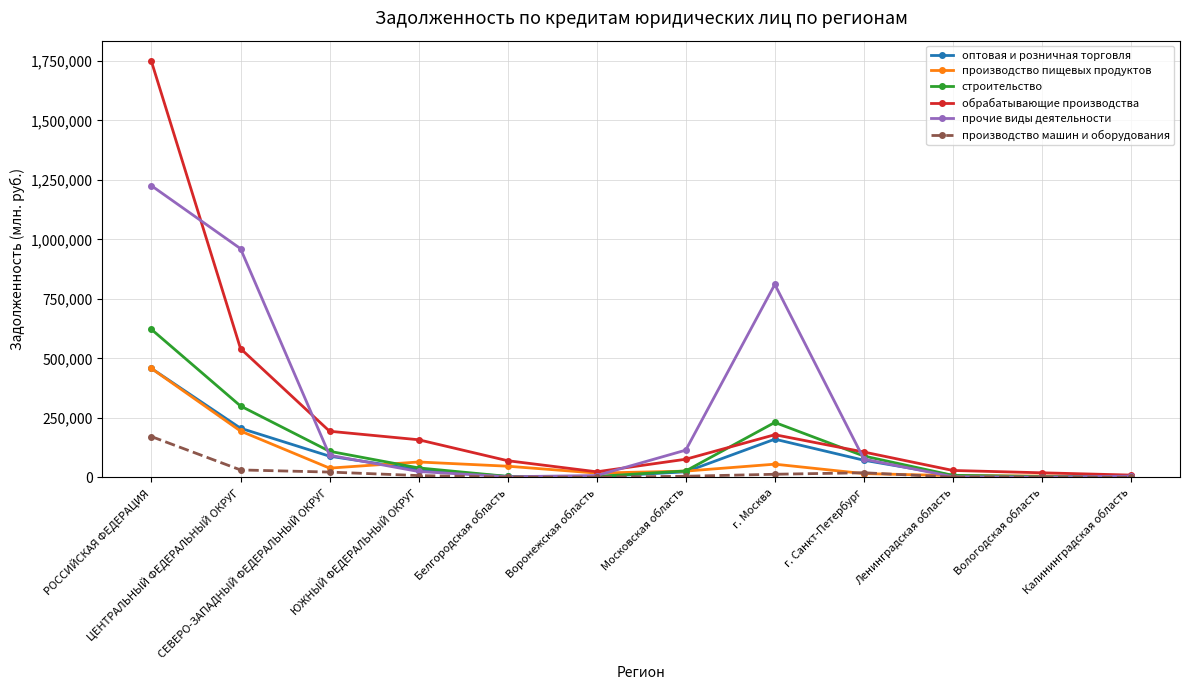

What is the spread (max minus min) of values at г. Санкт-Петербург?

90681